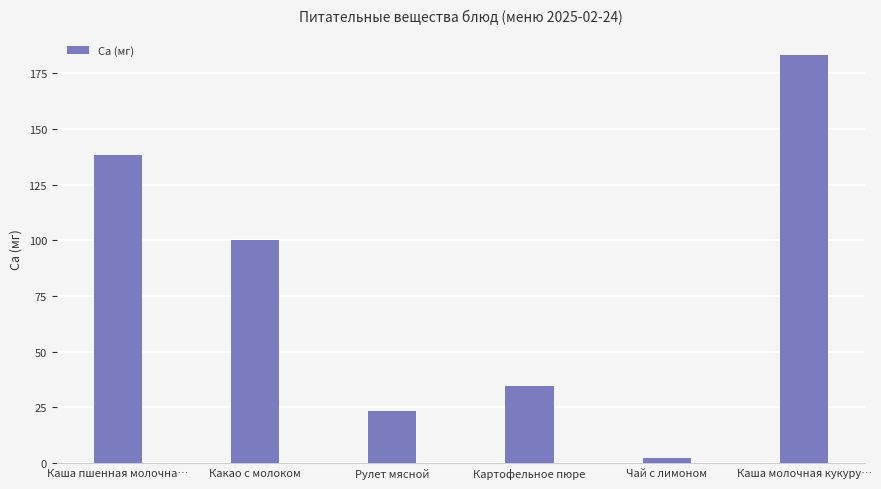

Reading left to right, extract all data points from this chart.

Каша пшенная молочна…=138.3	Какао с молоком=100.0	Рулет мясной=23.4	Картофельное пюре=34.6	Чай с лимоном=2.4	Каша молочная кукуру…=183.0